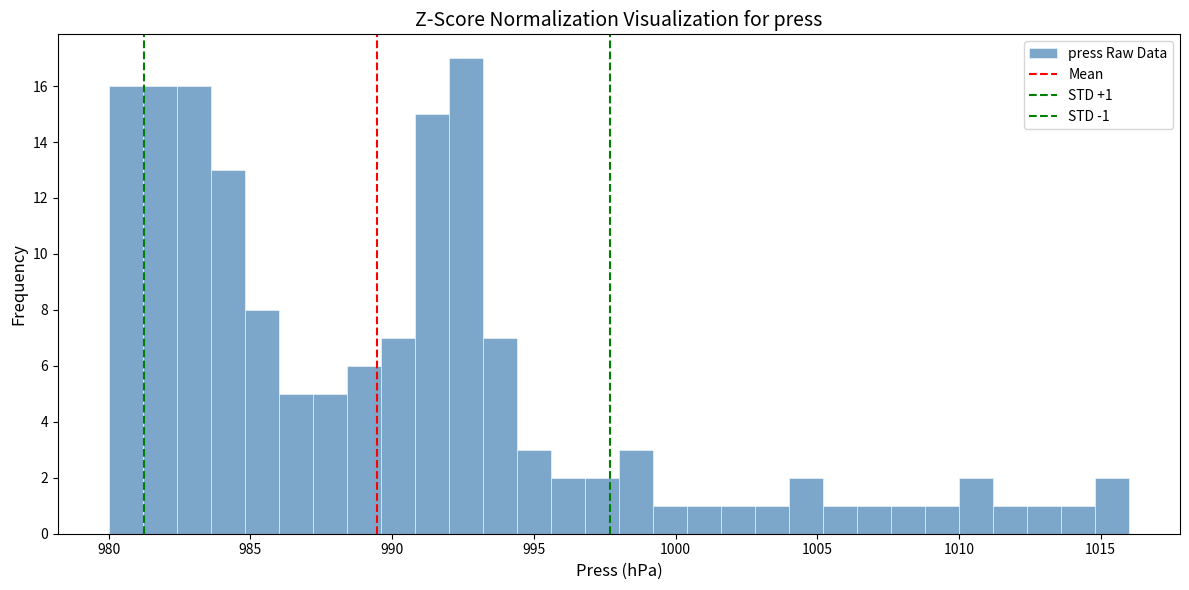

Around what value on the x-axis is the tallest bar? Give the approximate position of its centre, as read against the axis.

992.5